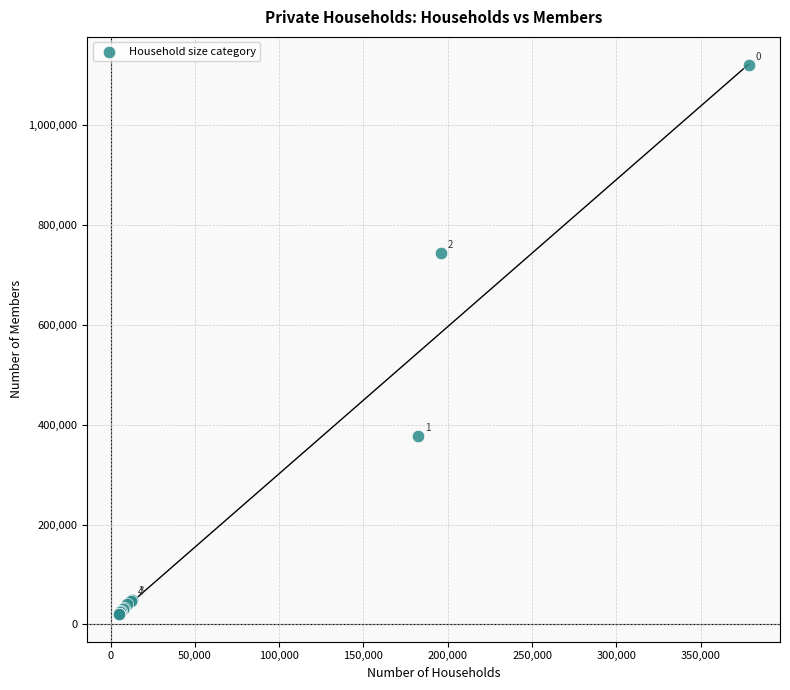

What Y value in the scatter plot is closest to 570082?

743505